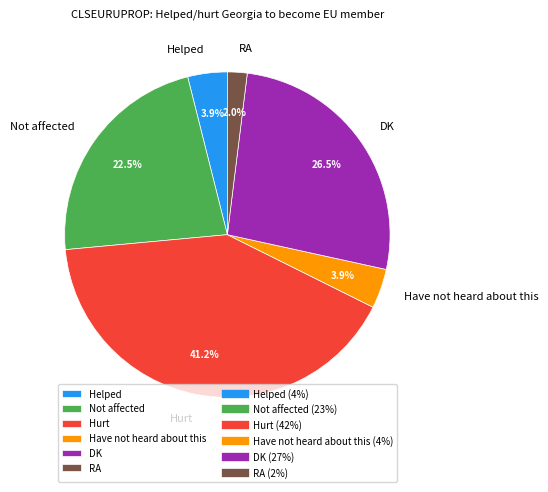

Is the sum of DK and Not affected greater than half?

No